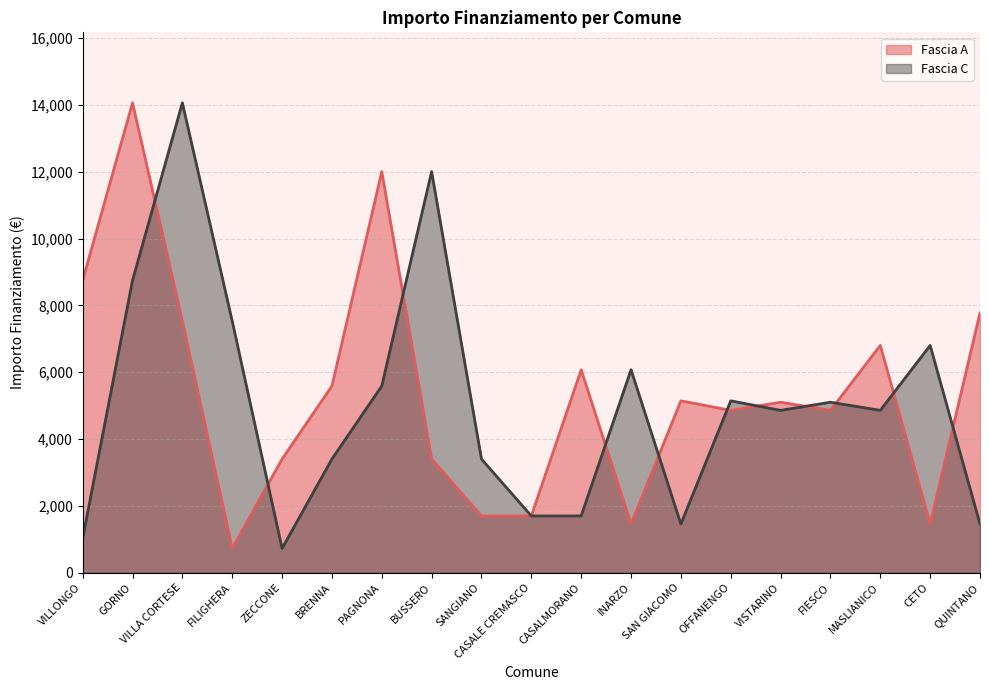

After their last crossing, which series has the higher values: Fascia A or Fascia C?

Fascia A